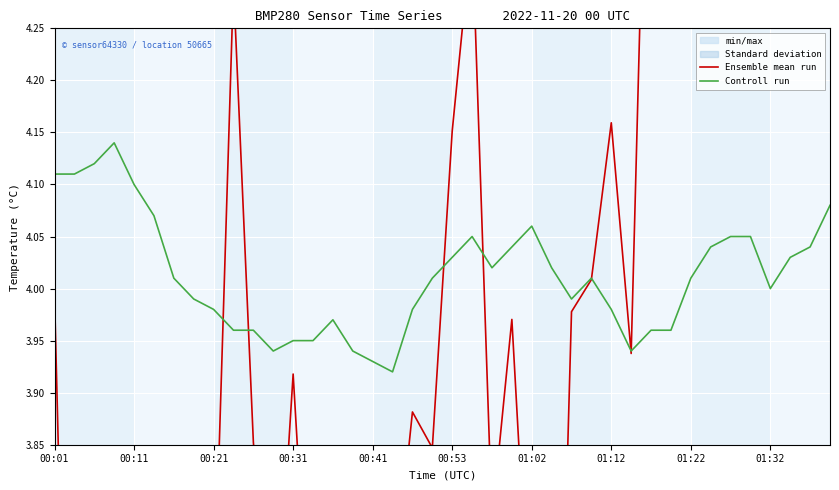

The Controll run series shows 4.0 at 35. True or false?

True